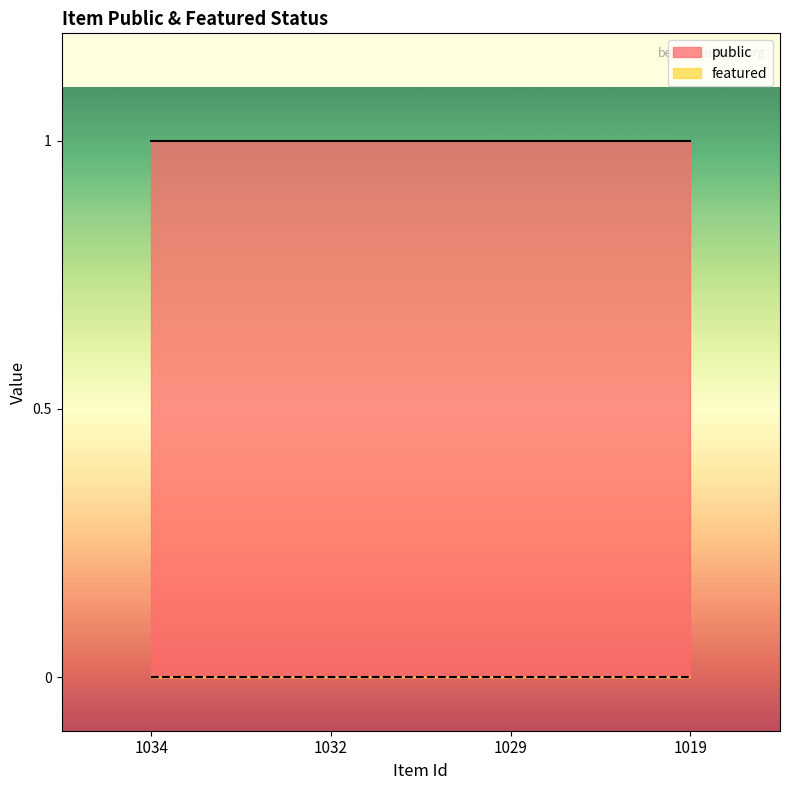

True or false: public and featured cross at least once.

False